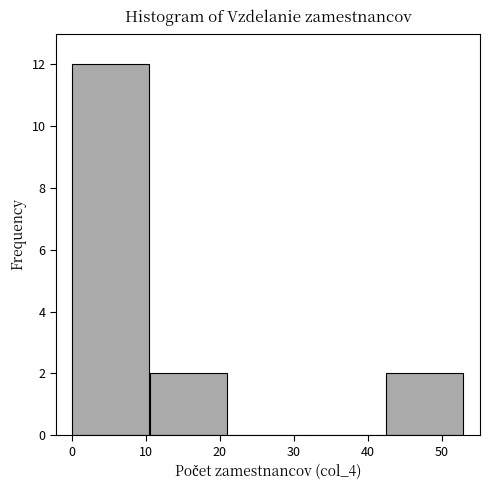

What is the height of the bar covering 10.6 to 21.2 on the x-axis? Neither the bar edges nor the heights are printed on the chart, so give them approximately, as read against the axes.

2